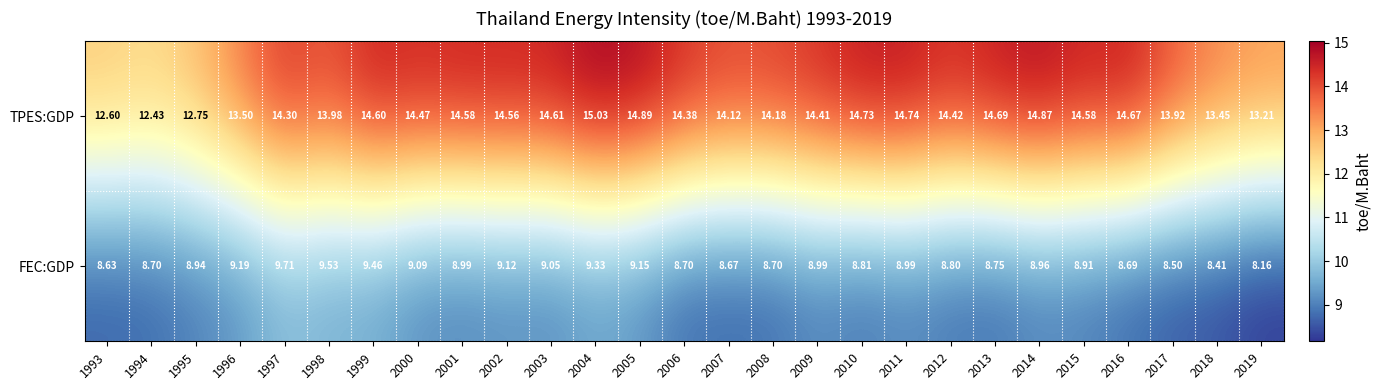

How many data points does each series have?

27